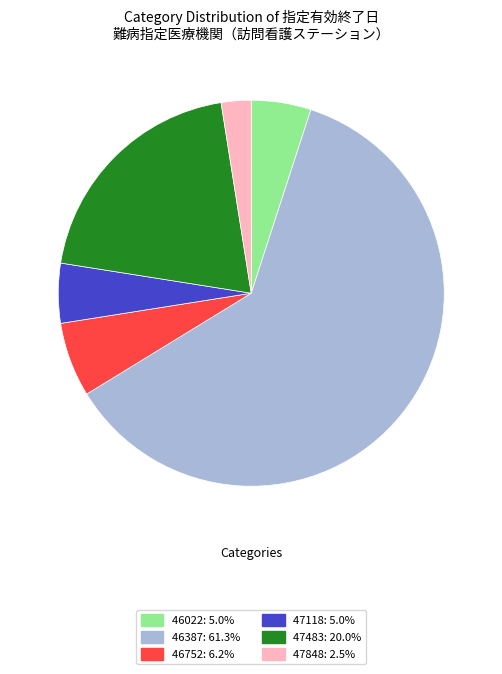

Which slice is the largest?

46387